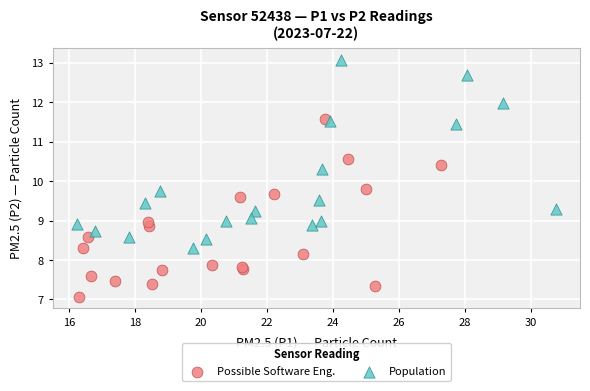

Which series reaches the minimum Y coordinate?

Possible Software Eng.